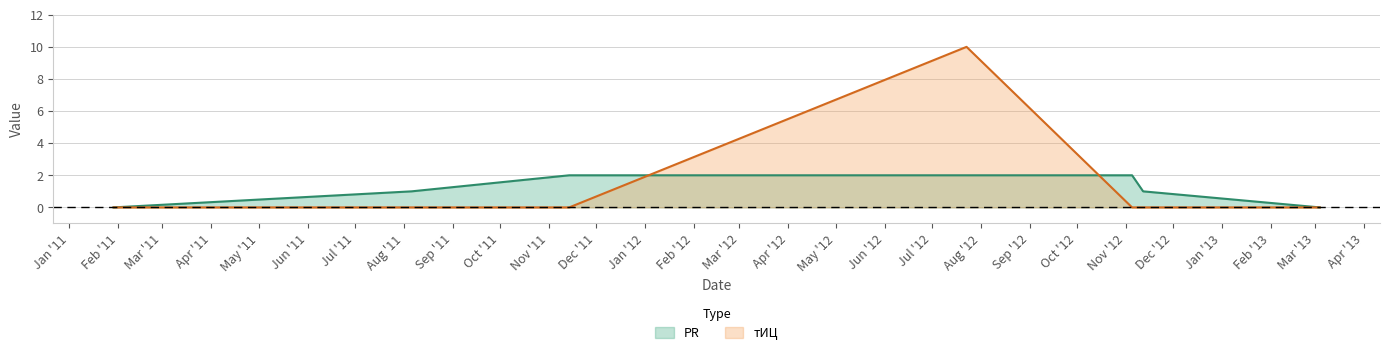

Which series changed the most between 2012-07-23 and 2012-11-12?

тИЦ